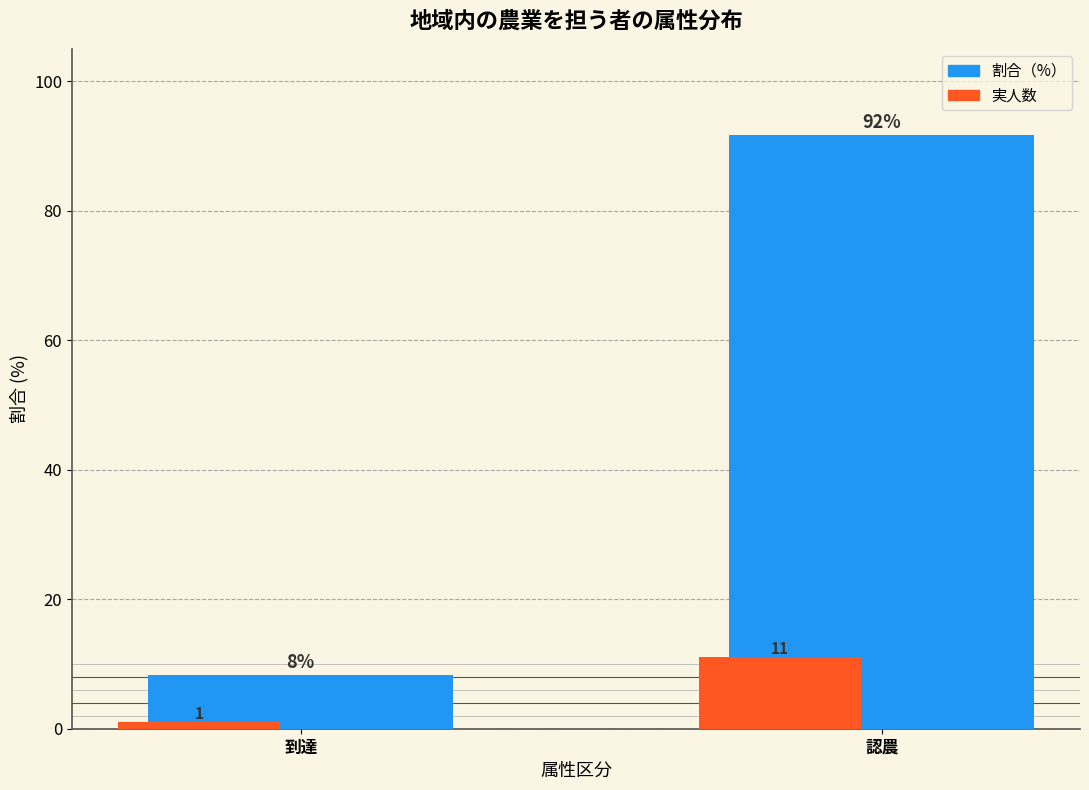

Which category has the lowest value across all series?

到達